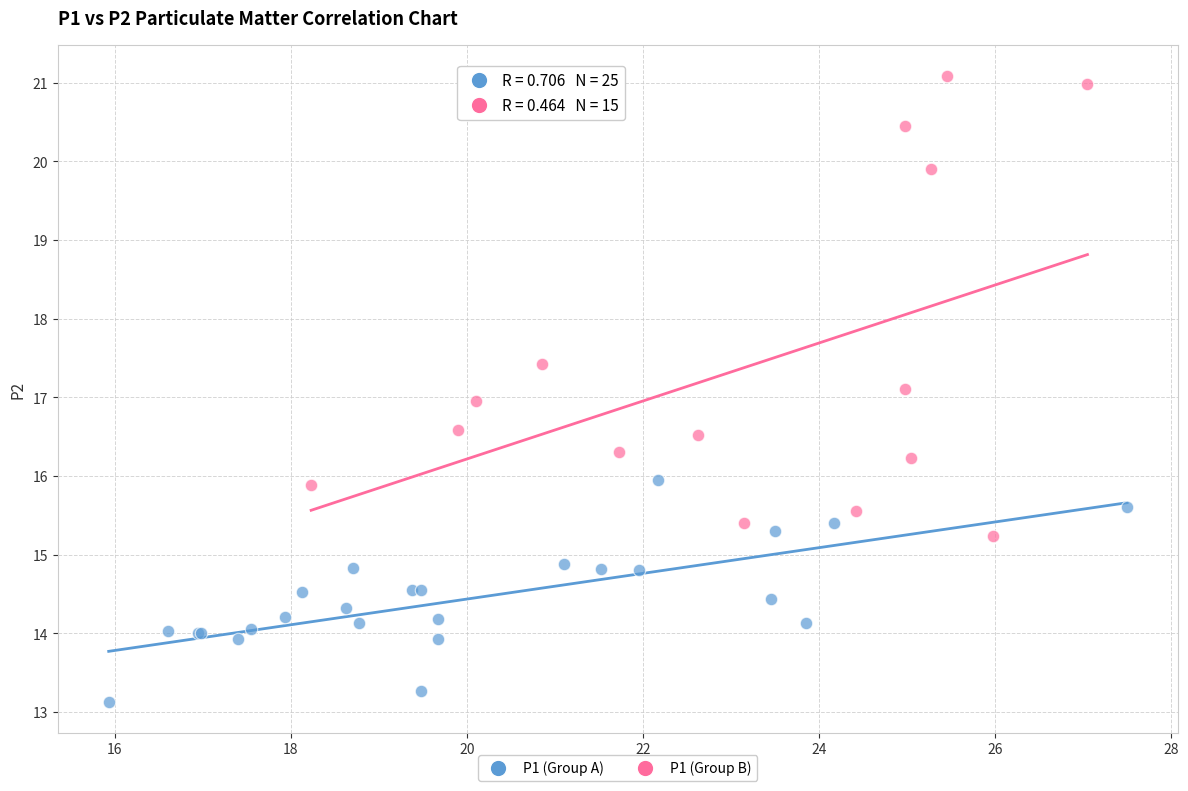

Which series contains the highest Y value?

P1 (Group B)